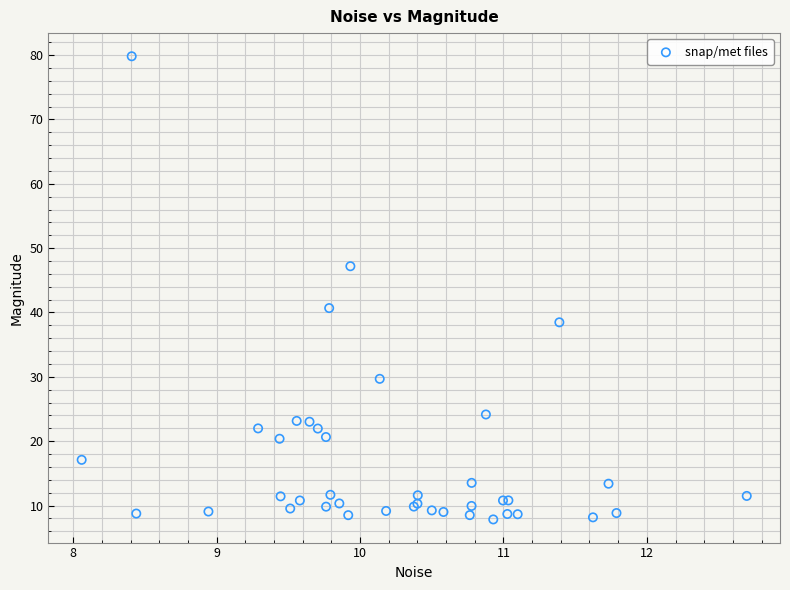

What Y value in the scatter plot is closest to 43?

40.7